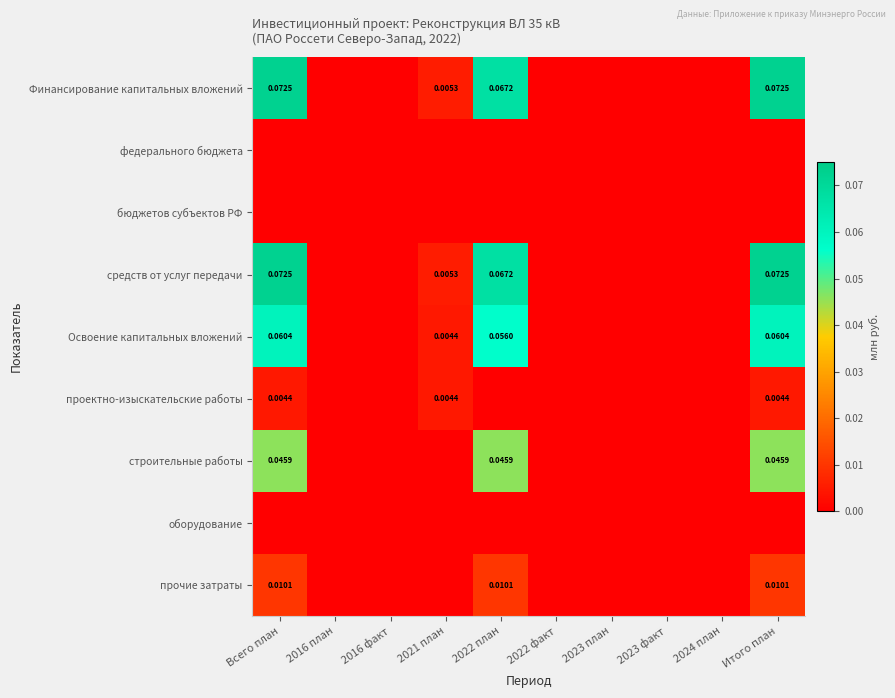

Is the value of строительные работы at 2023 план greater than the value of бюджетов субъектов РФ at Итого план?

No